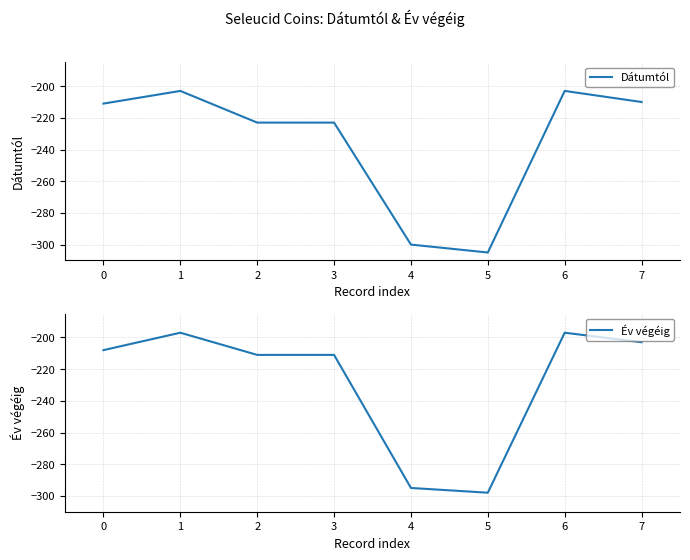

At which category is the sum across all series the highest?

1